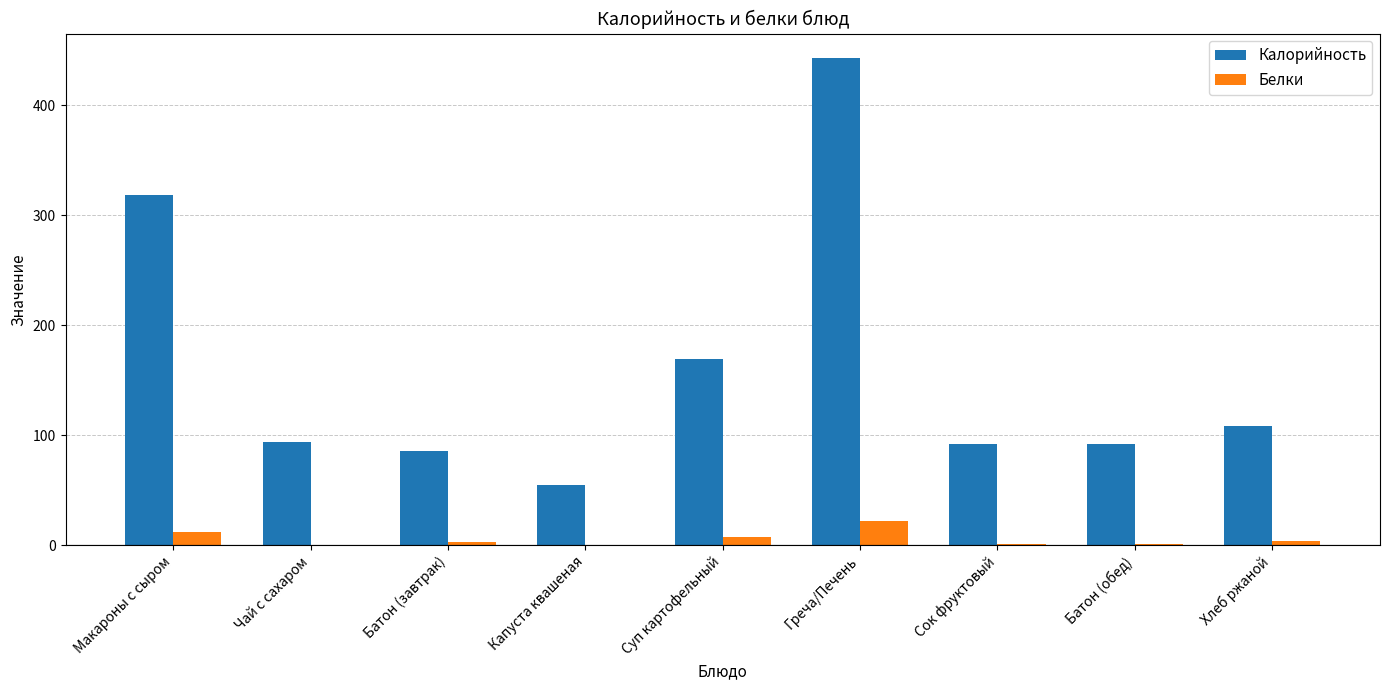

What is the sum of all Калорийность values?

1457.3